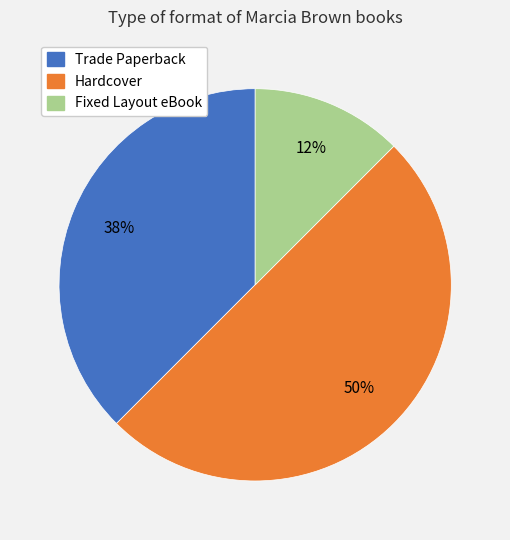

To the nearest percent, what is the average slice percentage?

33%